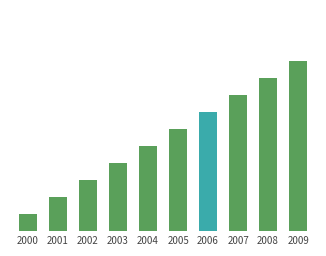

Where is the data nearest to the value 5?

2004